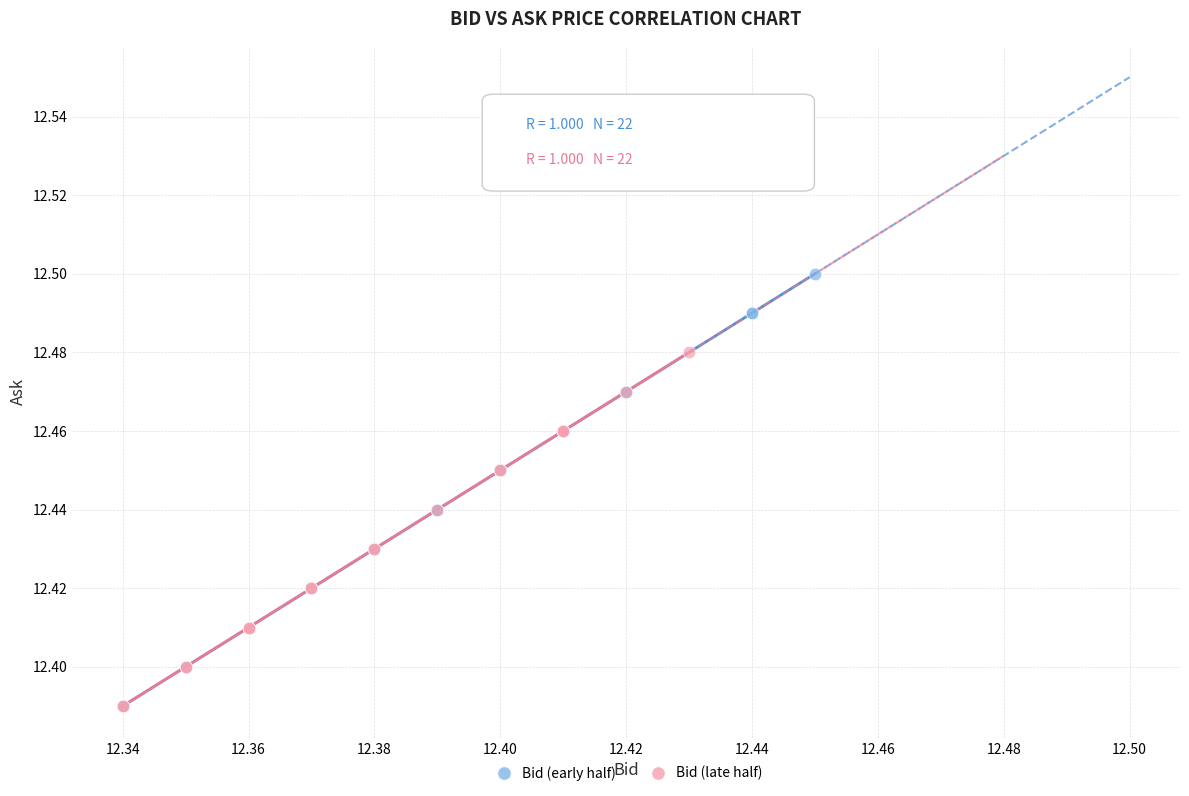

Which series contains the highest Y value?

Bid (early half)